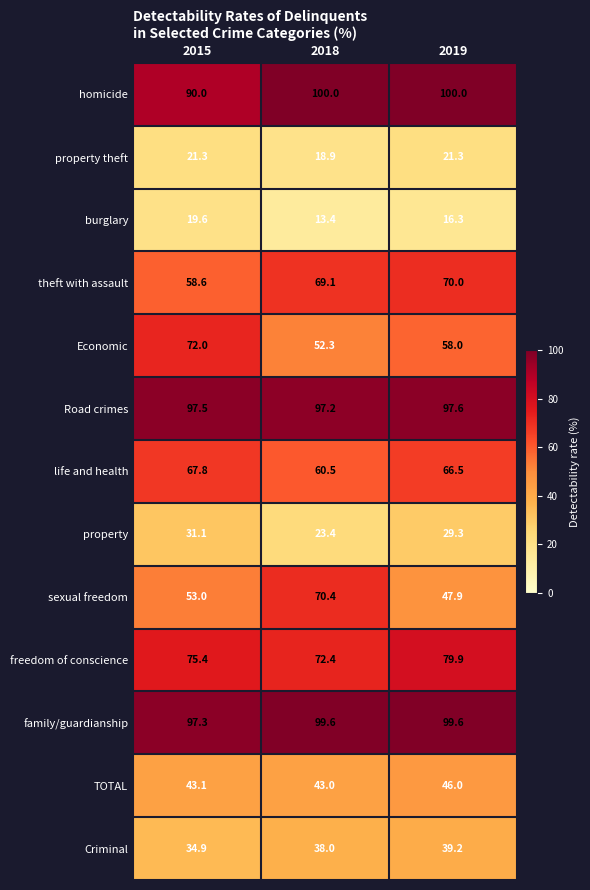

The value of sexual freedom at 2019 is 47.9. True or false?

True